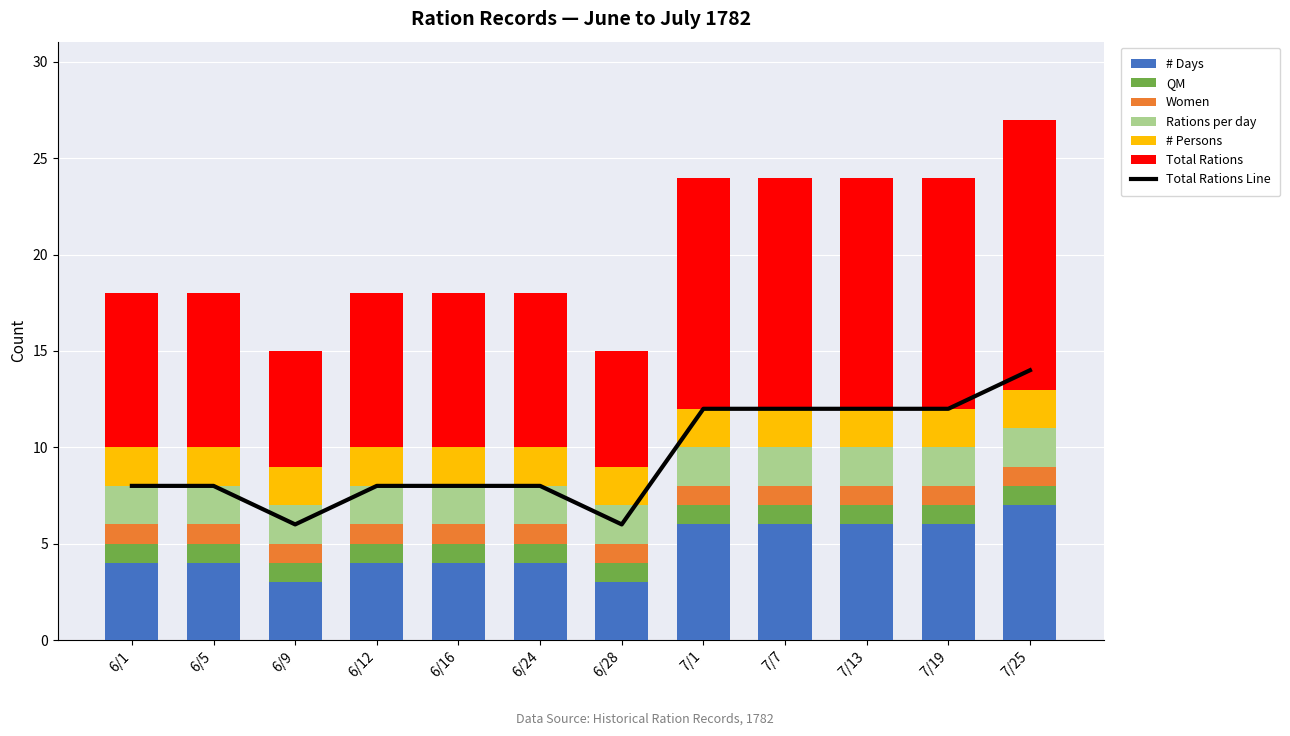

Which series has the largest range (max minus min)?

Total Rations